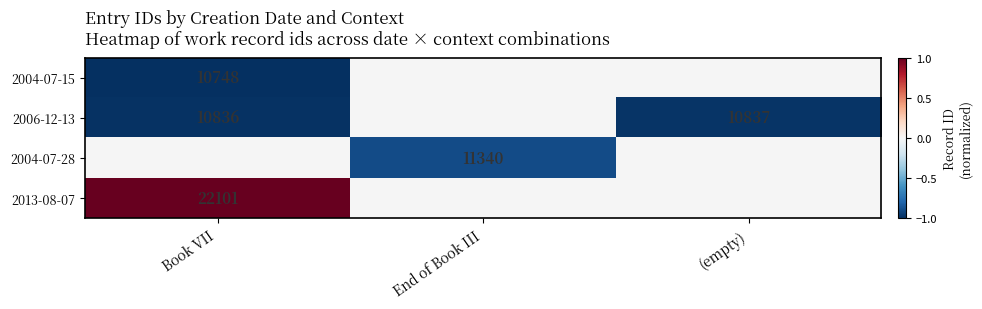

The value of 2006-12-13 at (empty) is 10837. True or false?

True